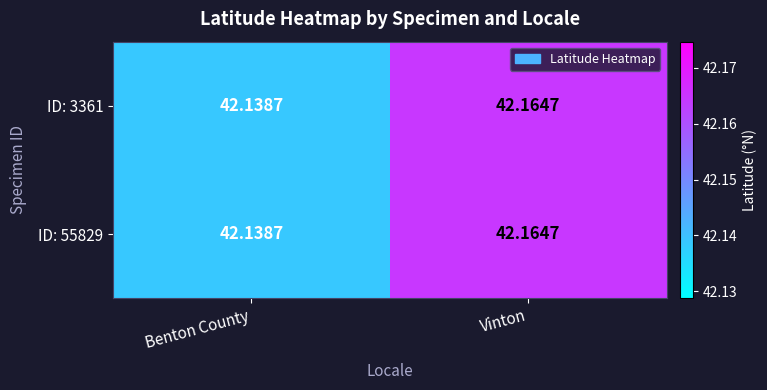

Is the value of ID: 3361 at Benton County greater than the value of ID: 55829 at Vinton?

No